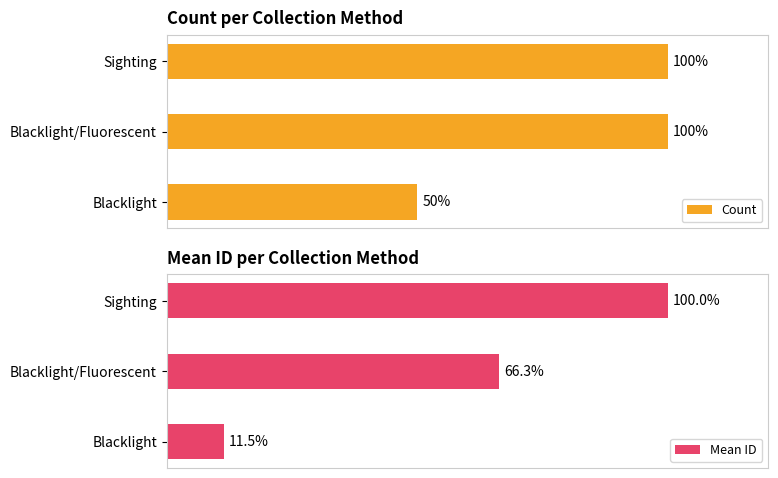

At which label does Count reach its minimum?

Blacklight